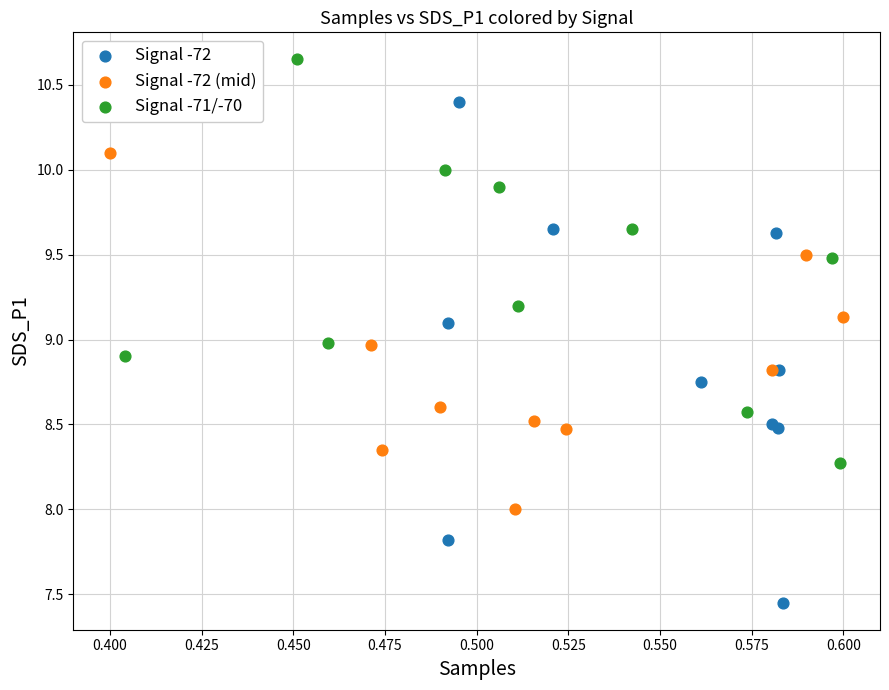

Which series reaches the maximum Y coordinate?

Signal -71/-70